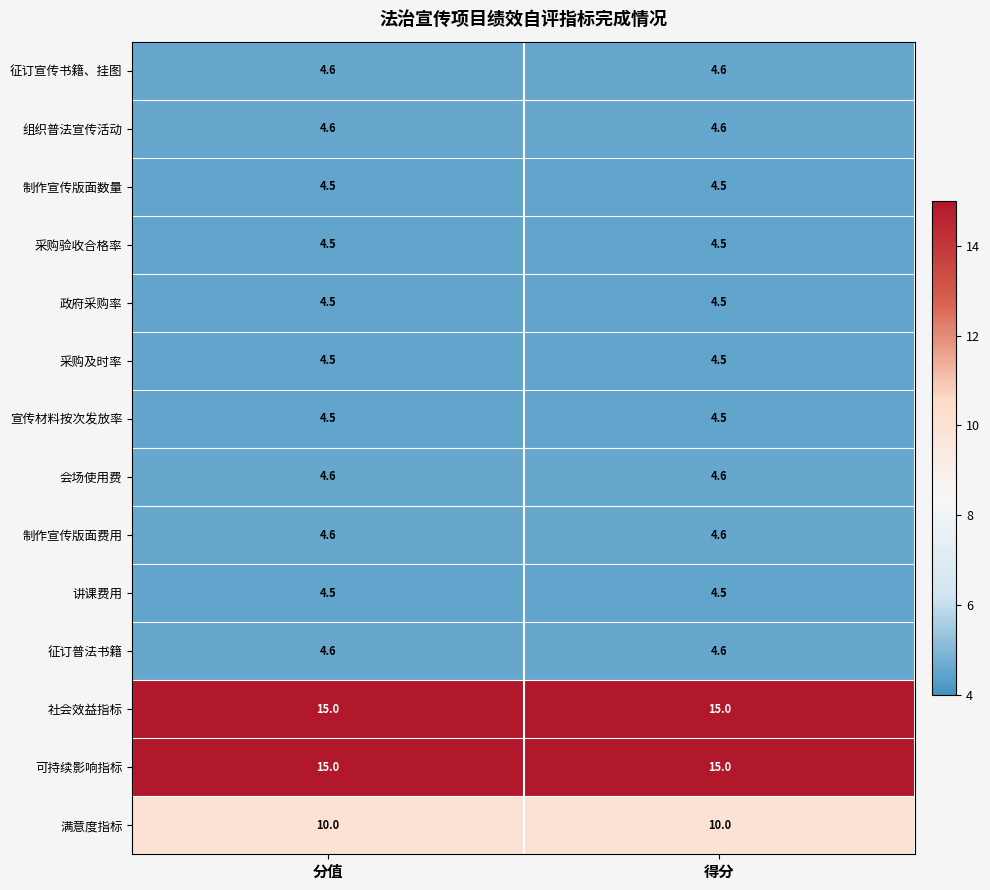

At how many categories does at least one series exceed 7?

2